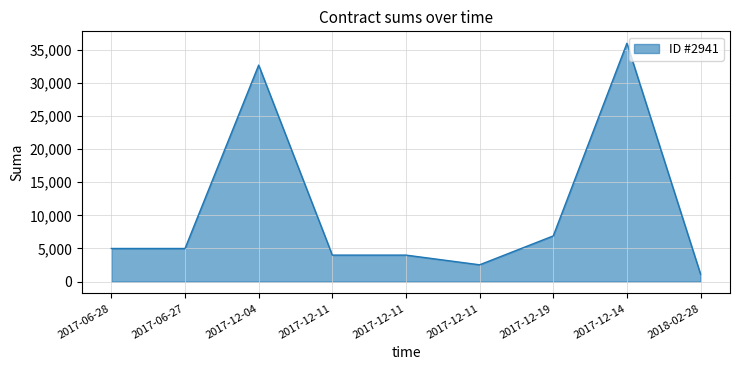

Count the number of categories in the chart.

9